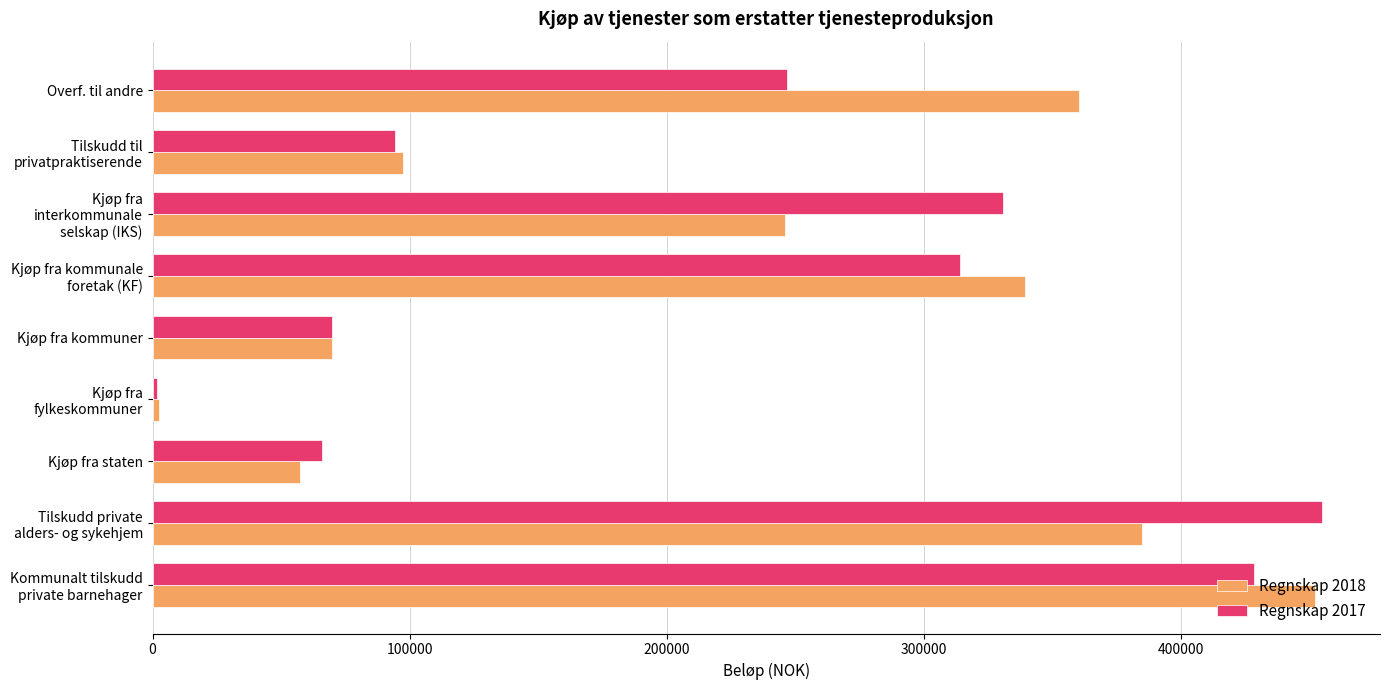

What is the total value across all series at Overf. til andre?

607426